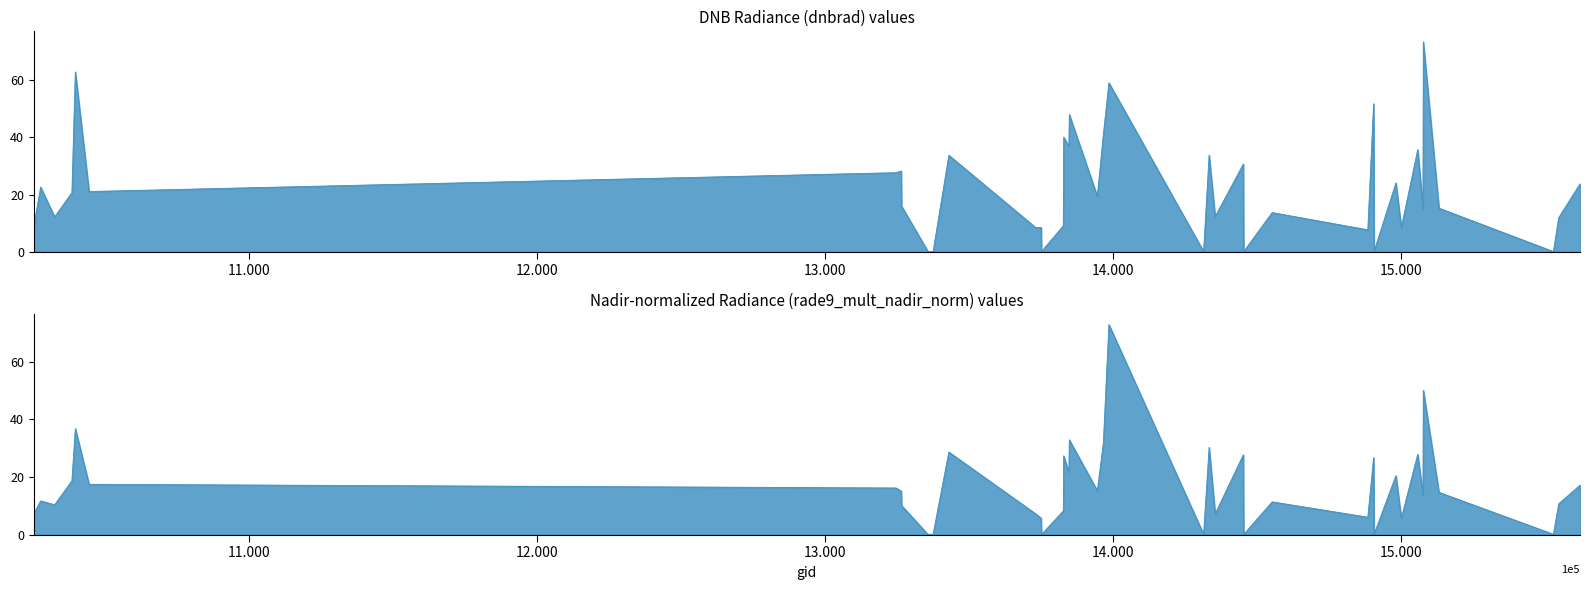

In dnbrad, how many points are lower than both neighbors (excluding endpoints)?

15